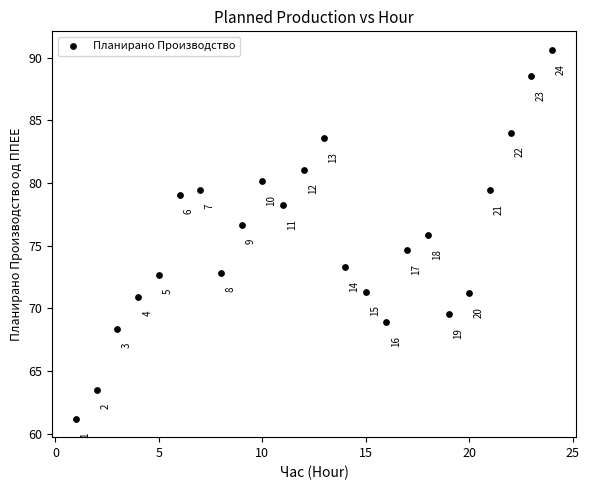

What is the range of Y values (max minus min)?

29.5